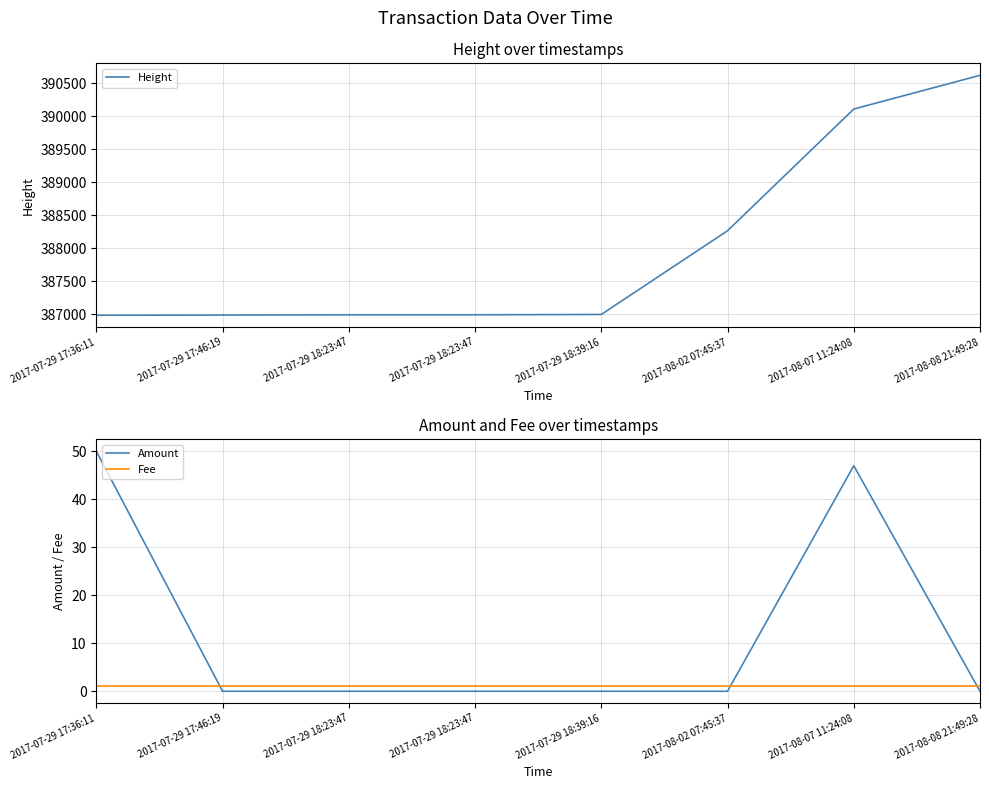

Between 2017-07-29 17:46:19 and 2017-07-29 18:23:47, which is larger?

2017-07-29 18:23:47